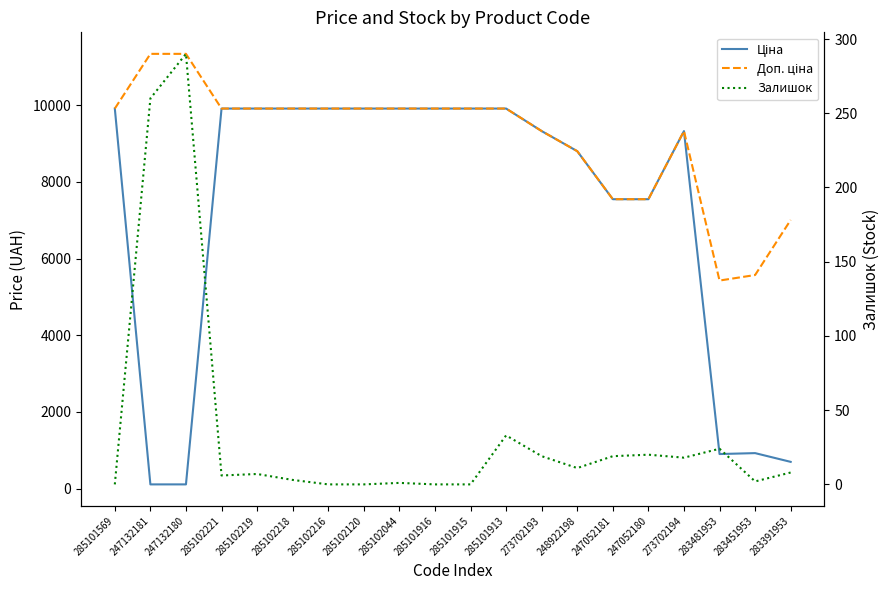

What are all the series names shown in the legend?

Ціна, Доп. ціна, Залишок